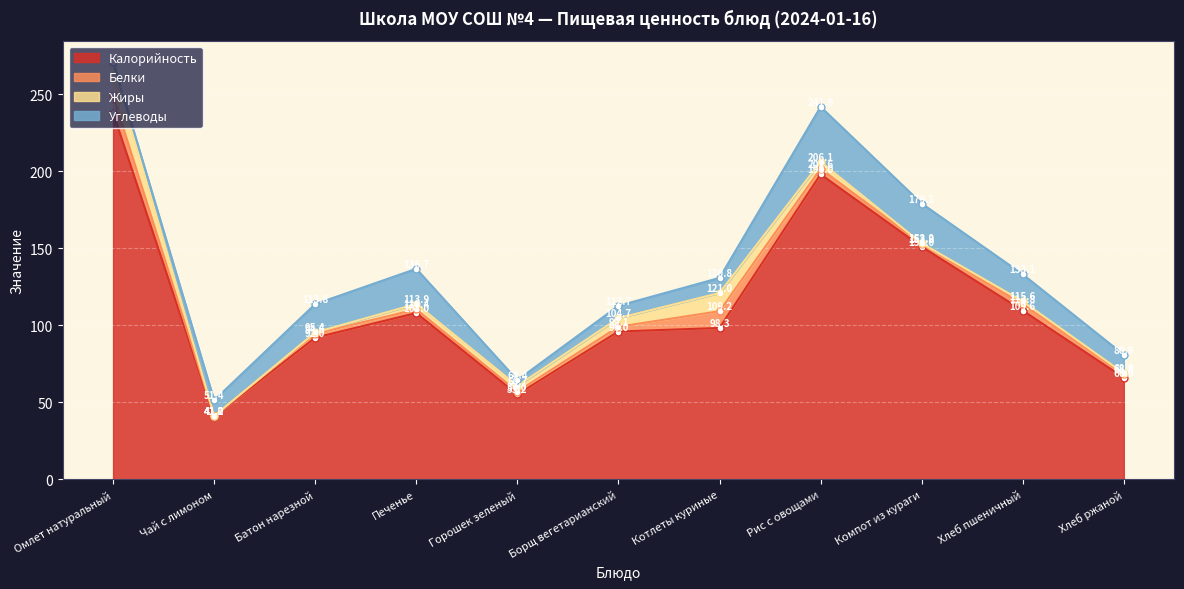

What is the average value of the Углеводы series?

15.1